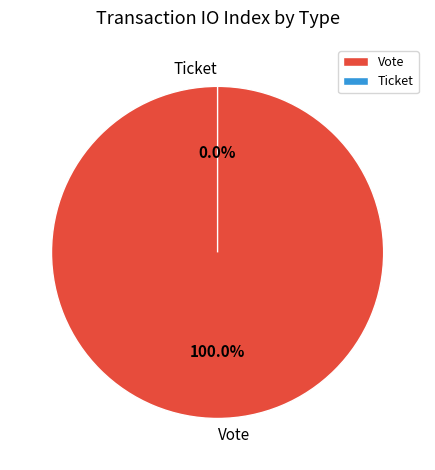

To the nearest percent, what is the difference between the largest and smallest slice percentages?

100%